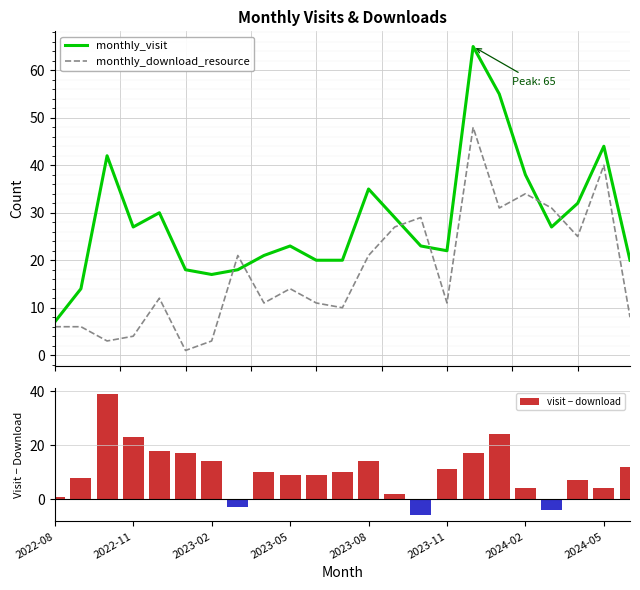

True or false: visit − download has a value of 4 at 2024-05.

True